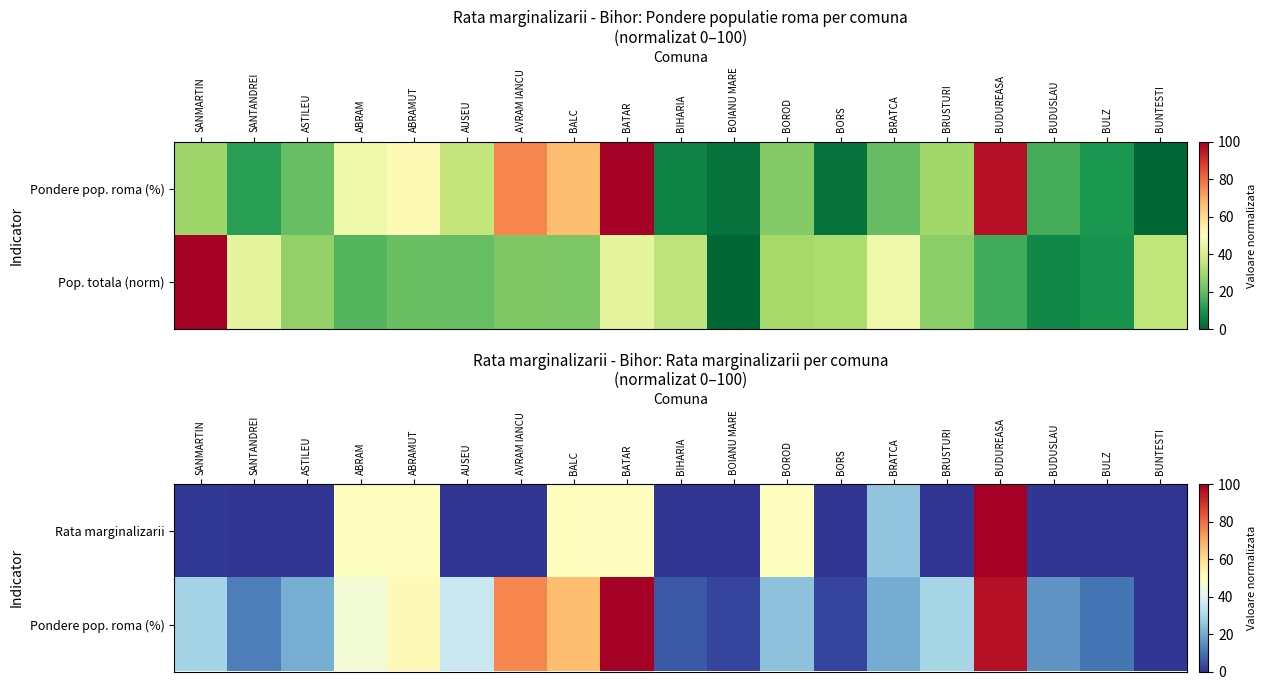

Where is Pondere pop. roma (%) nearest to the value 50?

ABRAMUT